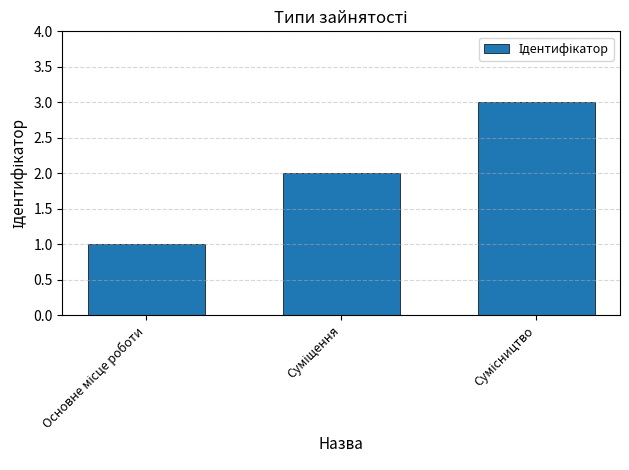

What is the greatest value displayed?

3